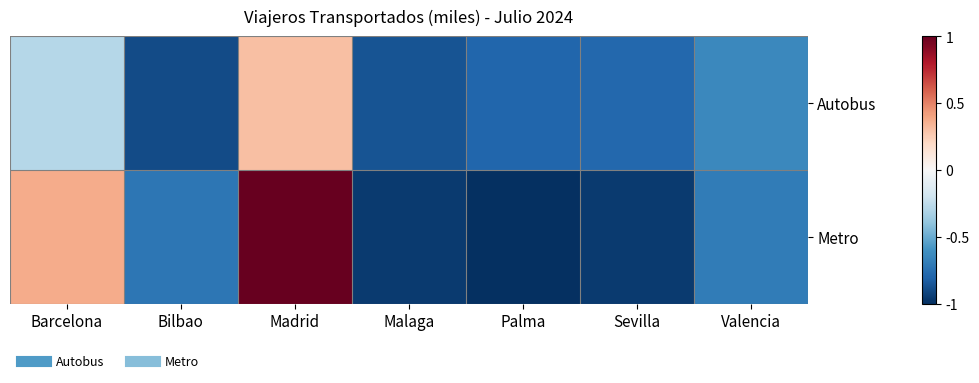

Which label corresponds to the smallest value in the chart?

Palma